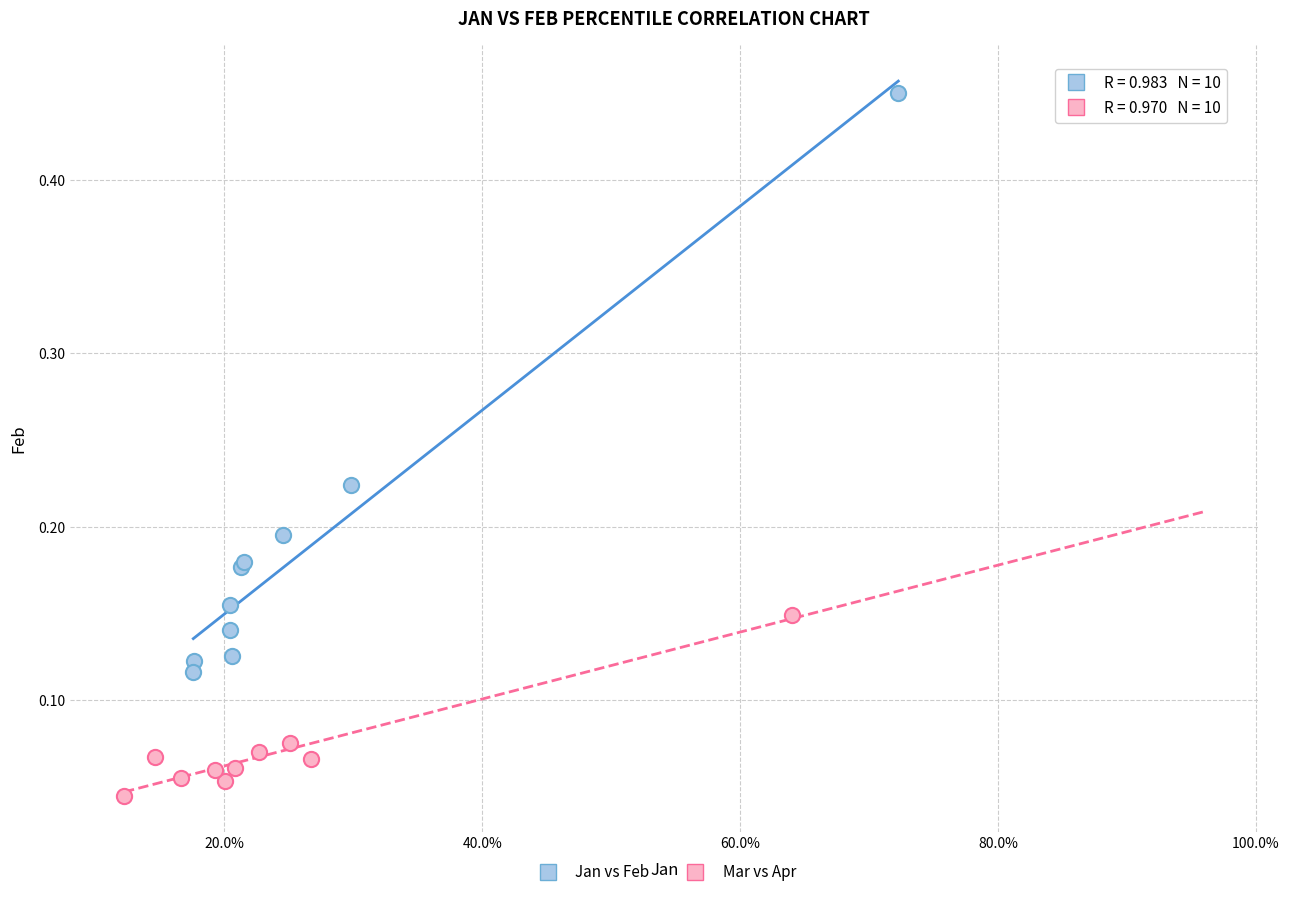

Which series has the largest Y range (max minus min)?

Jan vs Feb